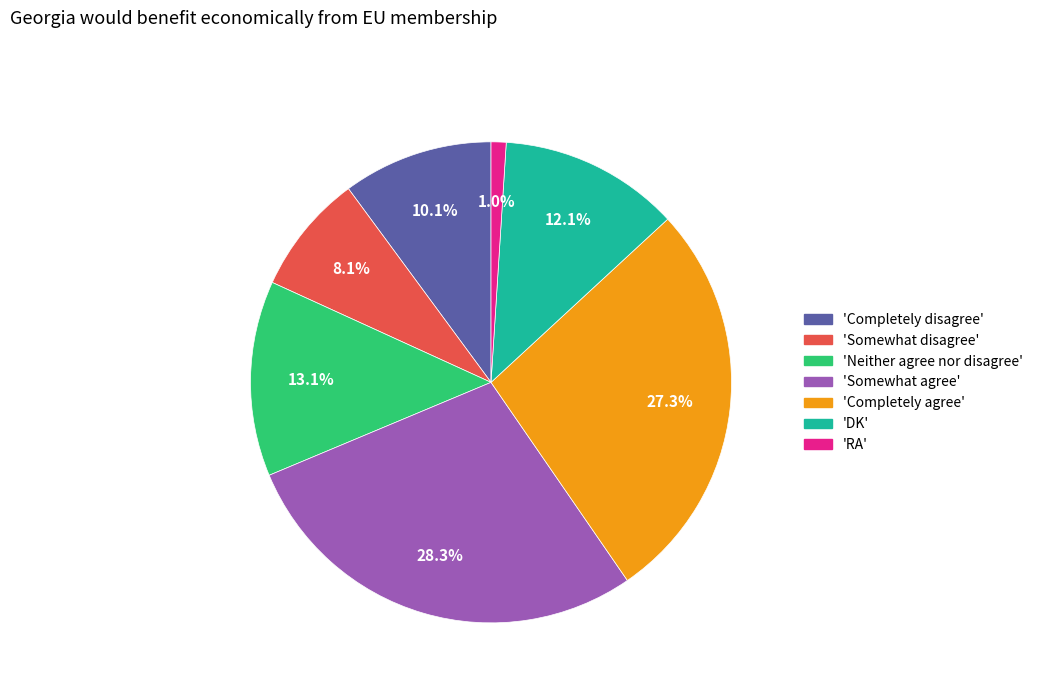

What is the smallest slice in the pie chart?

'RA'